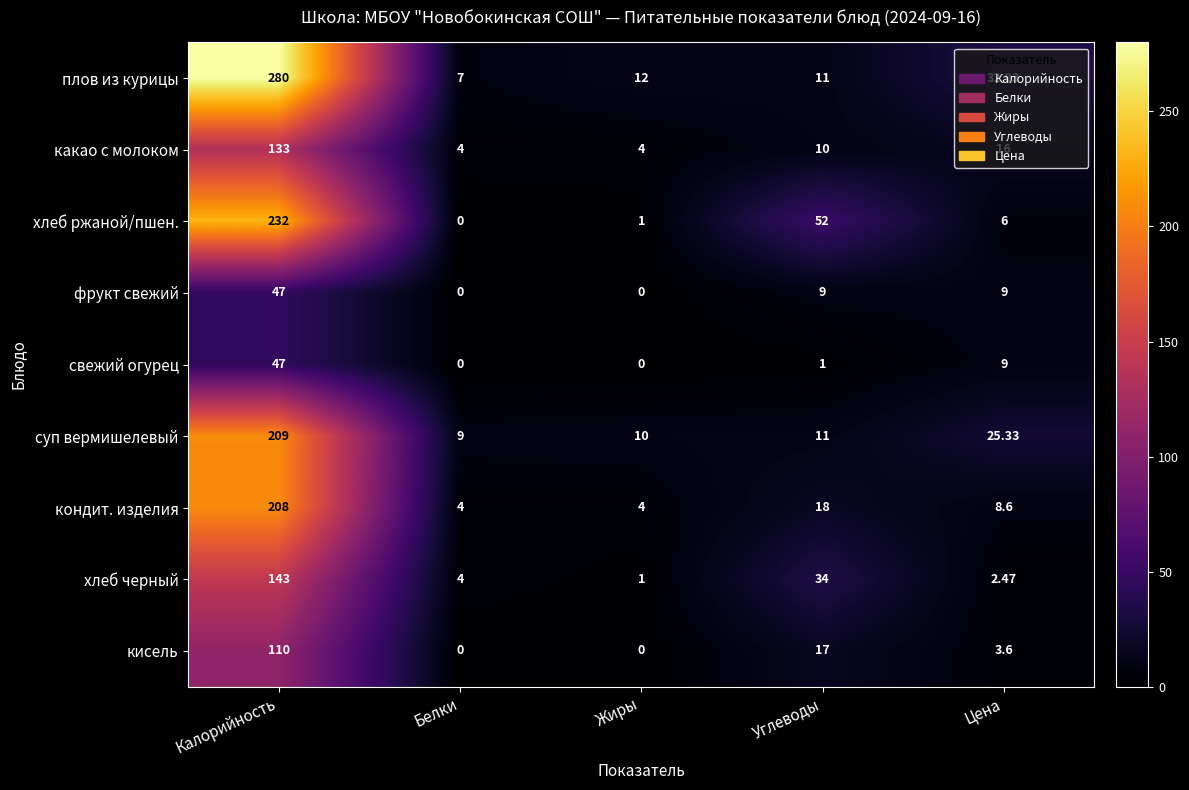

Which category has the highest value in the свежий огурец series?

Калорийность